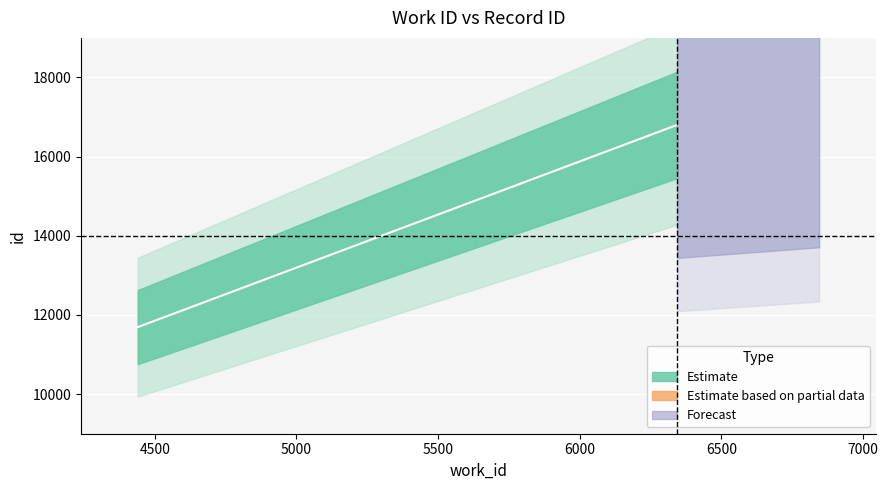

At which category does the chart reach its peak across all series?

6345